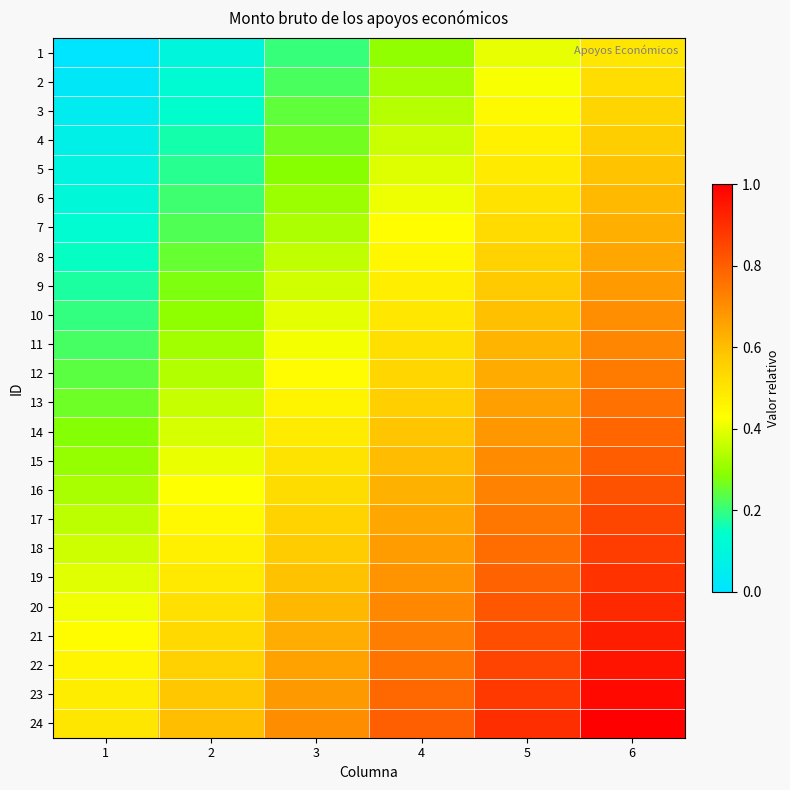

Reading left to right, list all the values displayed in this chart.

1: 1=0.0	2=0.1	3=0.2	4=0.3	5=0.4	6=0.5
2: 1=0.0	2=0.1	3=0.2	4=0.3	5=0.4	6=0.5
3: 1=0.0	2=0.1	3=0.2	4=0.3	5=0.4	6=0.5
4: 1=0.1	2=0.2	3=0.3	4=0.4	5=0.5	6=0.6
5: 1=0.1	2=0.2	3=0.3	4=0.4	5=0.5	6=0.6
6: 1=0.1	2=0.2	3=0.3	4=0.4	5=0.5	6=0.6
7: 1=0.1	2=0.2	3=0.3	4=0.4	5=0.5	6=0.6
8: 1=0.2	2=0.3	3=0.4	4=0.5	5=0.6	6=0.7
9: 1=0.2	2=0.3	3=0.4	4=0.5	5=0.6	6=0.7
10: 1=0.2	2=0.3	3=0.4	4=0.5	5=0.6	6=0.7
11: 1=0.2	2=0.3	3=0.4	4=0.5	5=0.6	6=0.7
12: 1=0.2	2=0.3	3=0.4	4=0.5	5=0.6	6=0.7
13: 1=0.3	2=0.4	3=0.5	4=0.6	5=0.7	6=0.8
14: 1=0.3	2=0.4	3=0.5	4=0.6	5=0.7	6=0.8
15: 1=0.3	2=0.4	3=0.5	4=0.6	5=0.7	6=0.8
16: 1=0.3	2=0.4	3=0.5	4=0.6	5=0.7	6=0.8
17: 1=0.3	2=0.4	3=0.5	4=0.6	5=0.7	6=0.8
18: 1=0.4	2=0.5	3=0.6	4=0.7	5=0.8	6=0.9
19: 1=0.4	2=0.5	3=0.6	4=0.7	5=0.8	6=0.9
20: 1=0.4	2=0.5	3=0.6	4=0.7	5=0.8	6=0.9
21: 1=0.4	2=0.5	3=0.6	4=0.7	5=0.8	6=0.9
22: 1=0.5	2=0.6	3=0.7	4=0.8	5=0.9	6=1.0
23: 1=0.5	2=0.6	3=0.7	4=0.8	5=0.9	6=1.0
24: 1=0.5	2=0.6	3=0.7	4=0.8	5=0.9	6=1.0